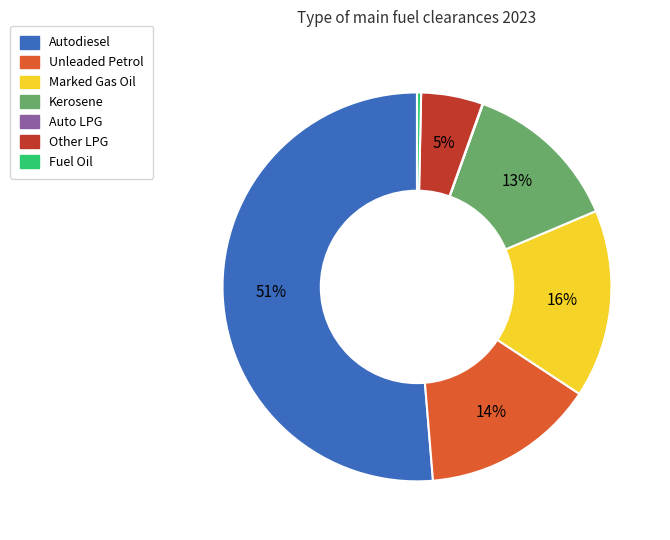

What is the largest slice in the pie chart?

Autodiesel